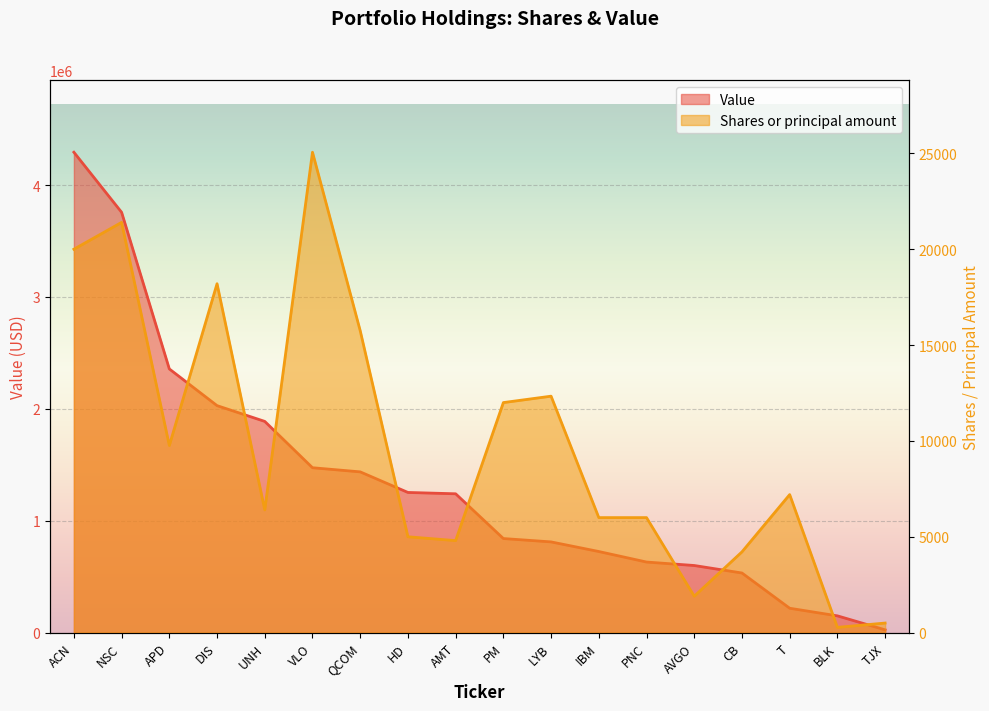

What is the average value of the Shares or principal amount series?

9822